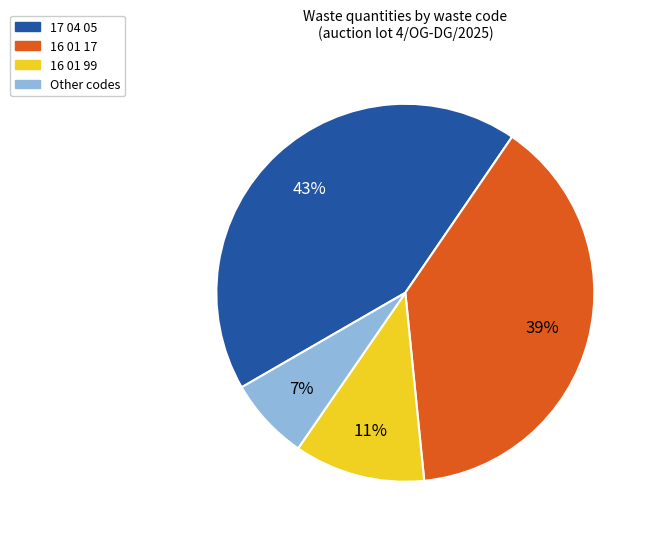

To the nearest percent, what is the average slice percentage?

25%